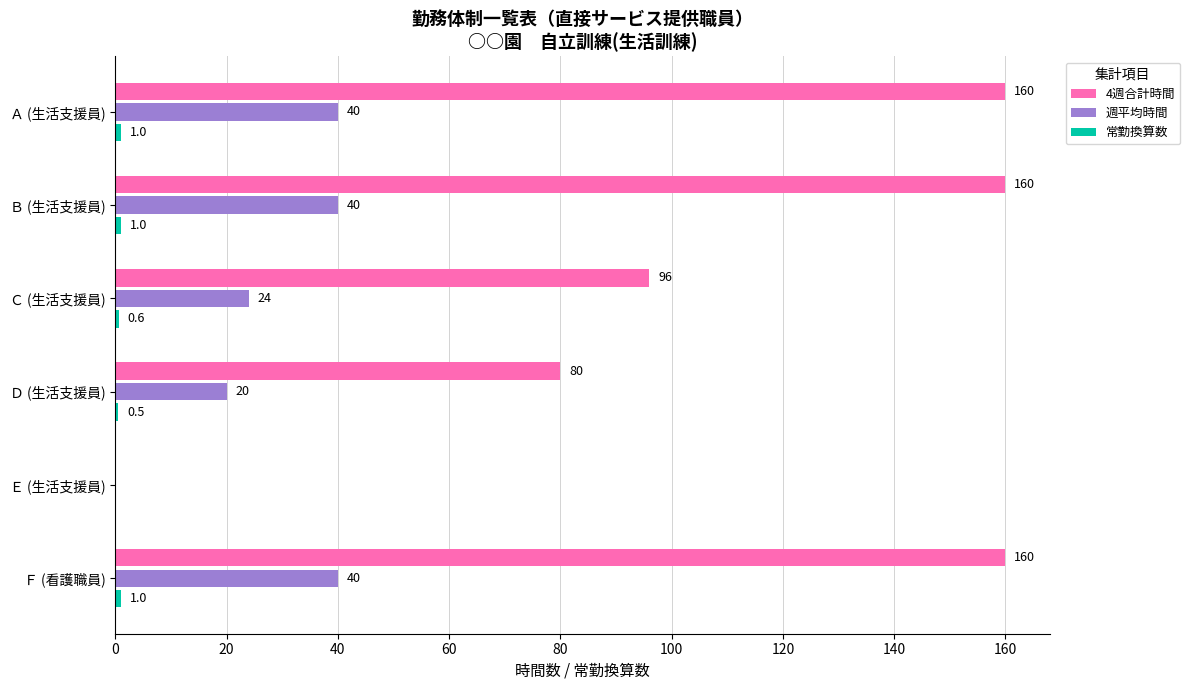

Which series has the largest total across all categories?

4週合計時間